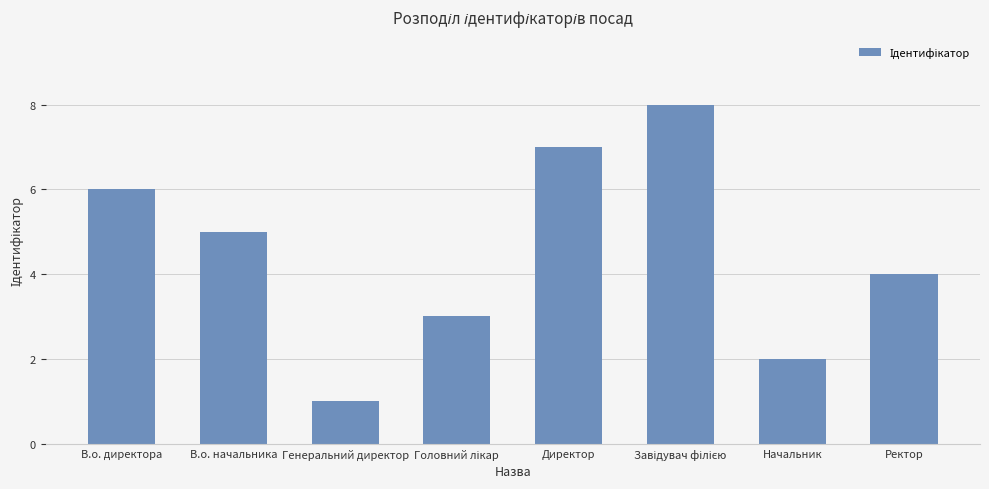

At which label does the data first exceed 5?

В.о. директора